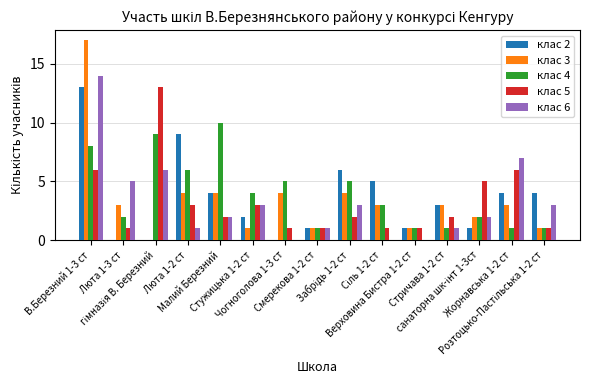

What is the average value of the клас 5 series?

3